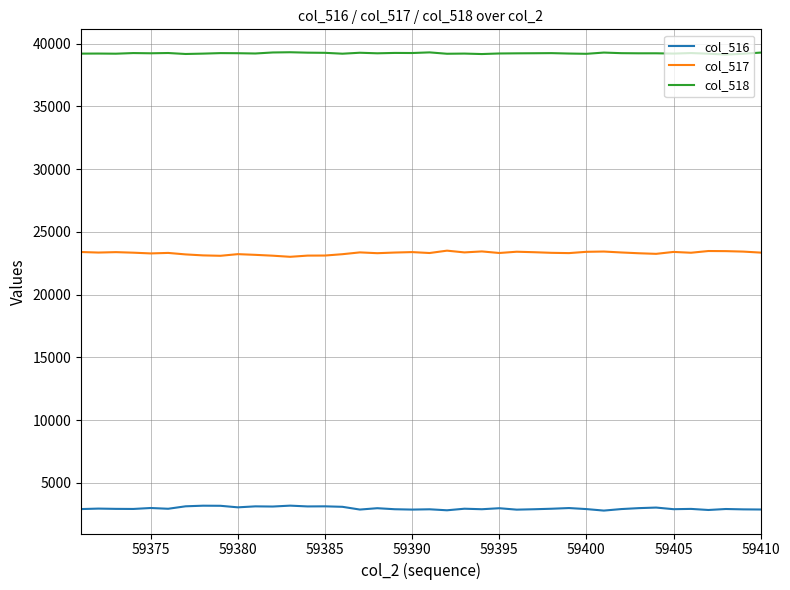

Rank the series by their average value, from highest to lowest.

col_518, col_517, col_516